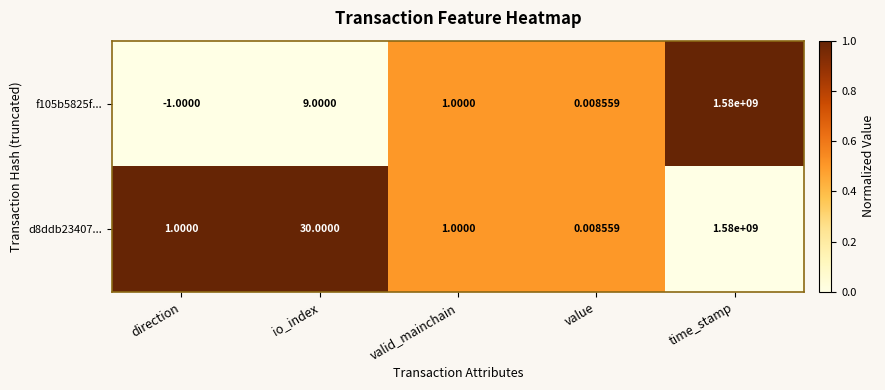

Which category has the highest value in the d8ddb23407... series?

time_stamp